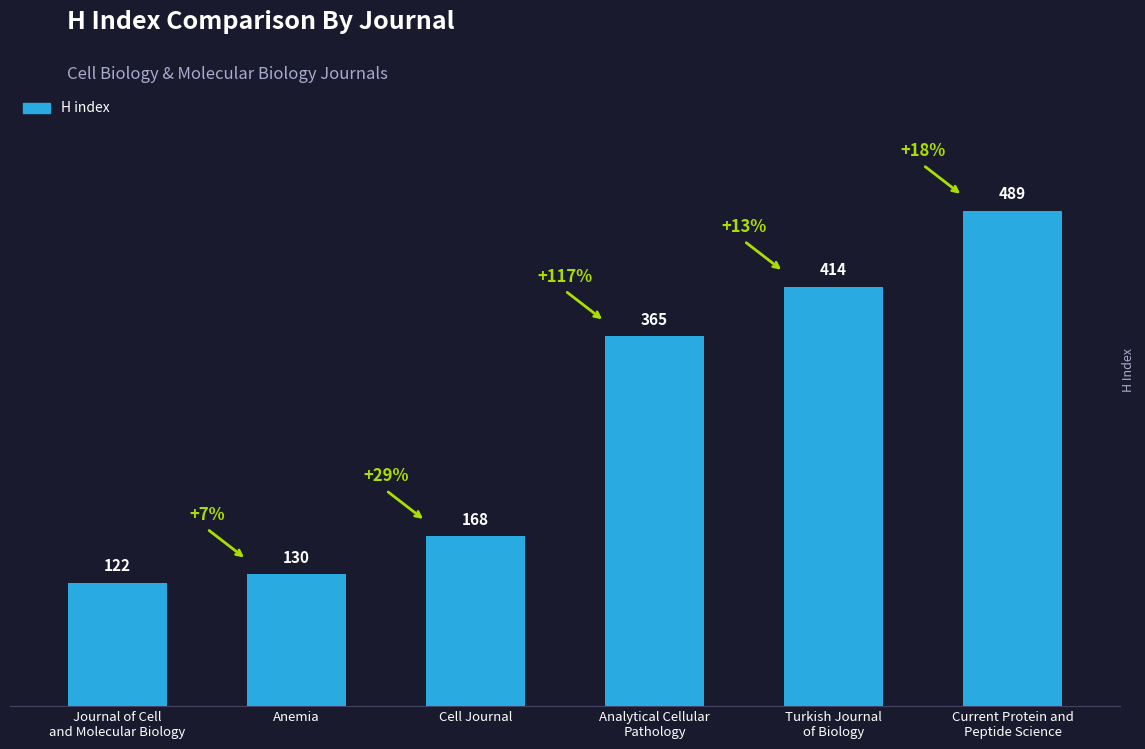

How many data points are less than 365?

3